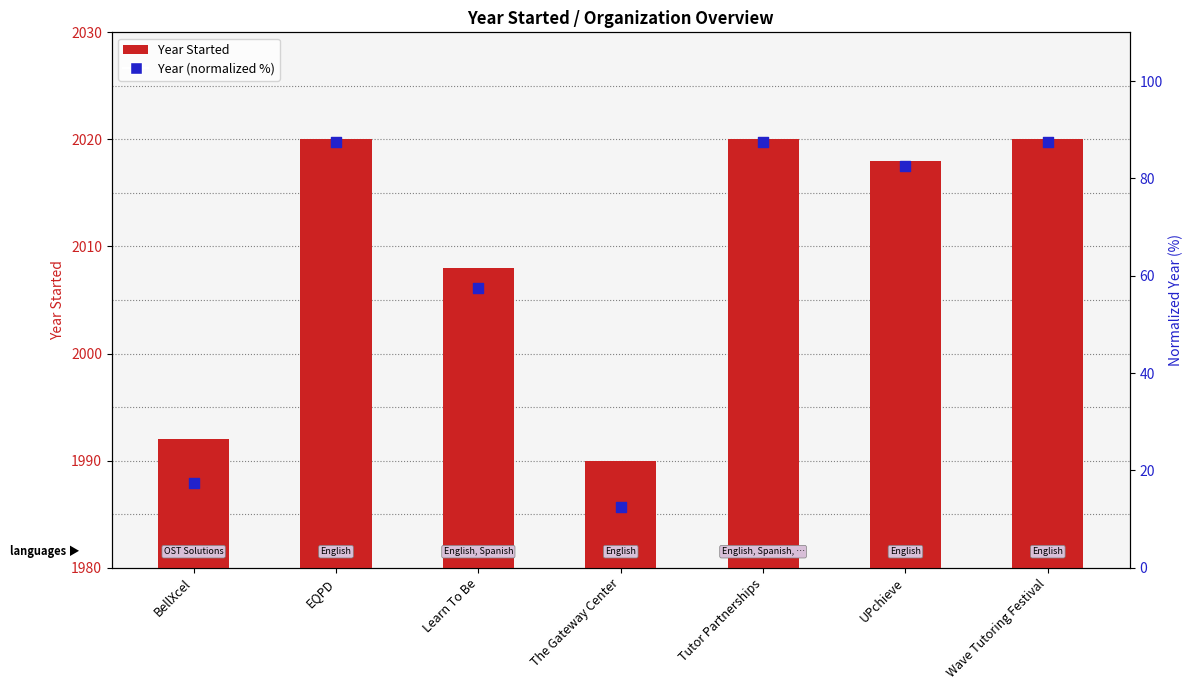

Is the value of Year Started at The Gateway Center greater than the value of Year (normalized %) at Wave Tutoring Festival?

Yes